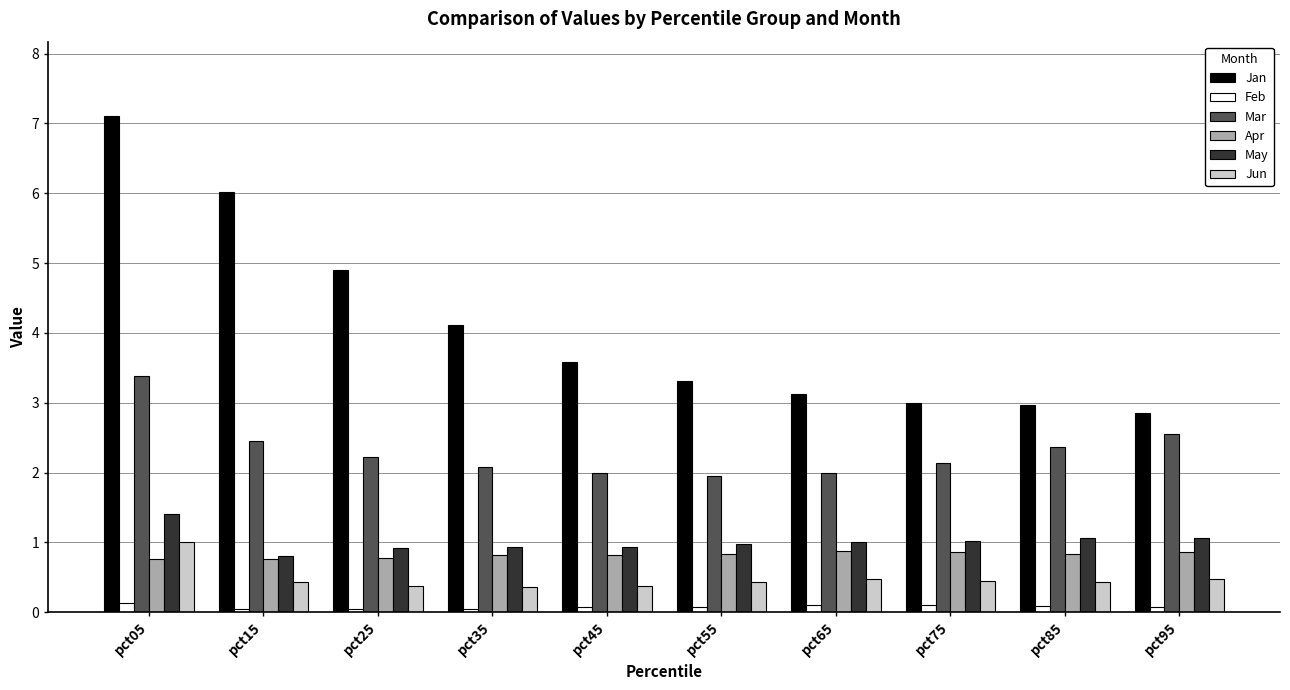

How many groups of bars are there?

10